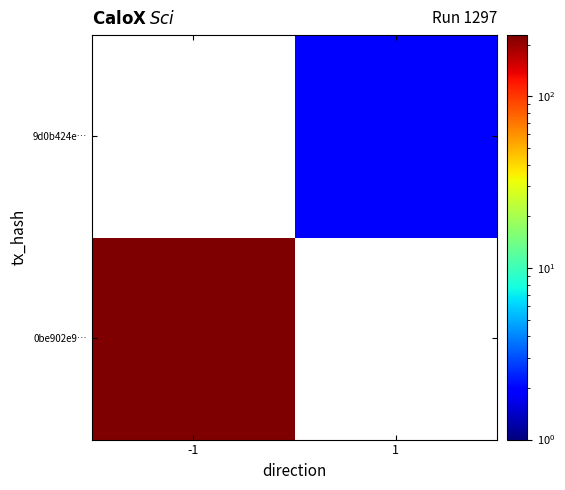

How many series are shown in this chart?

2